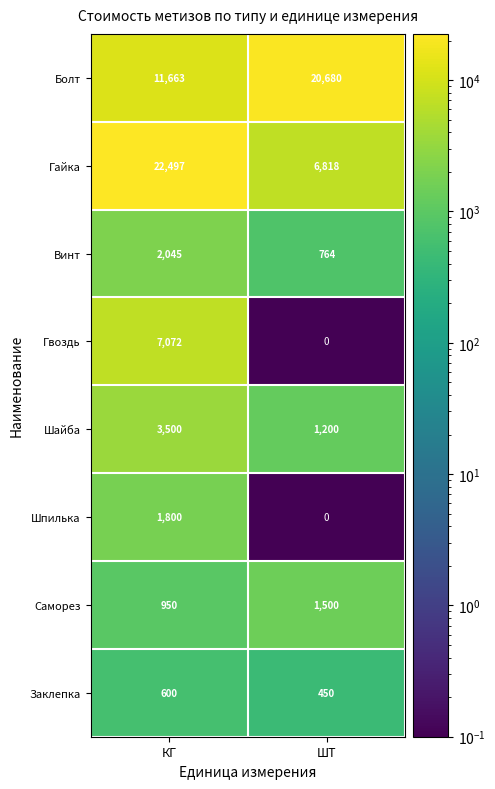

Which label corresponds to the largest value in the chart?

КГ